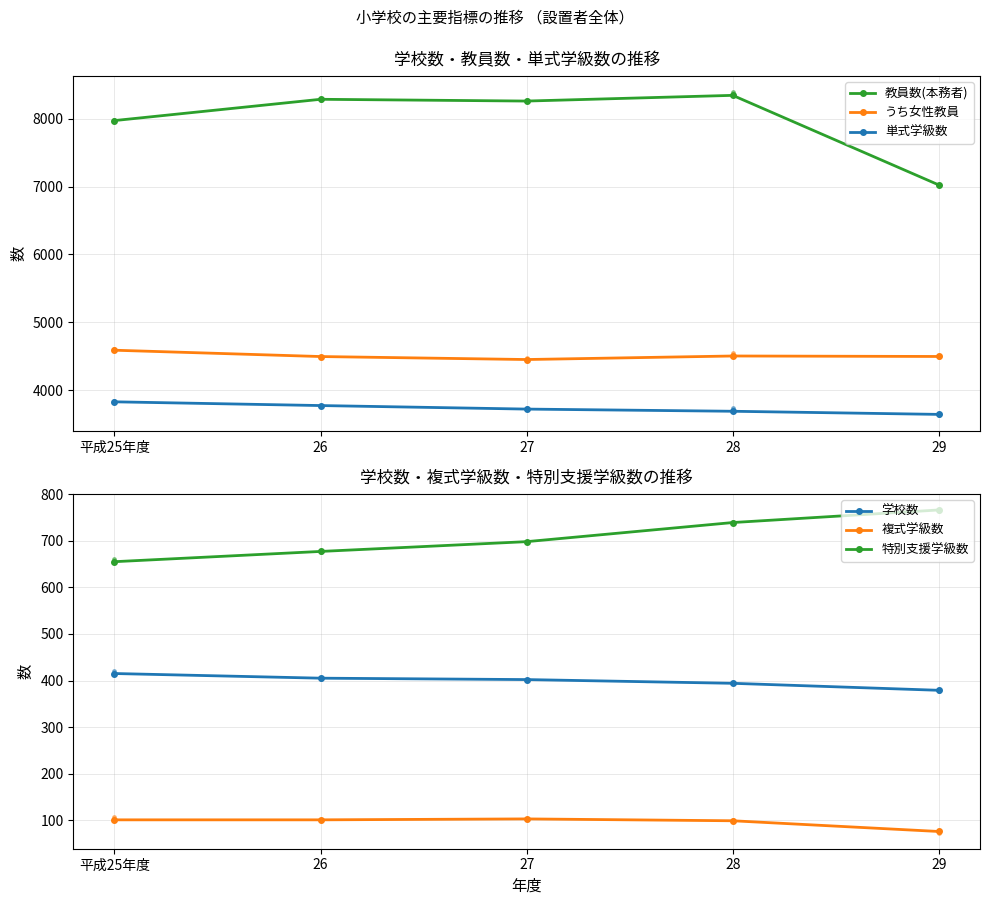

The value of 学校数 at 26 is 96. True or false?

False